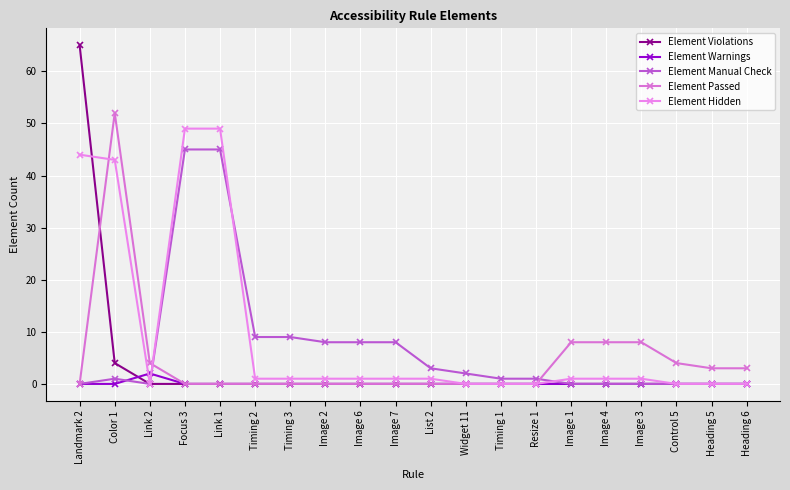

How many categories are shown in the chart?

20